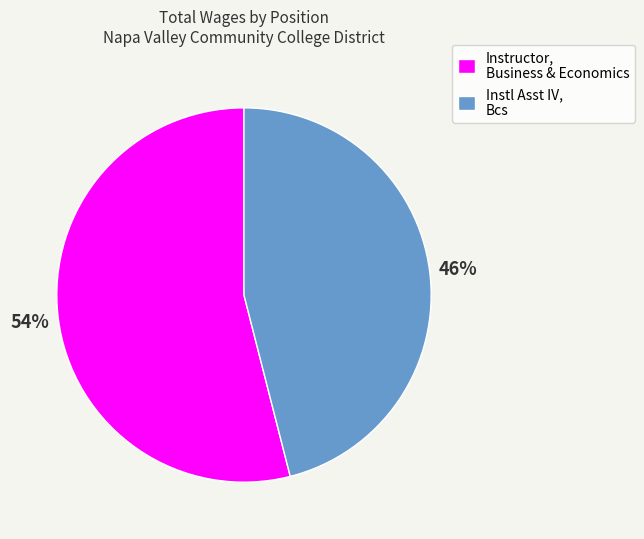

What is the largest slice in the pie chart?

Instructor, Business & Economics